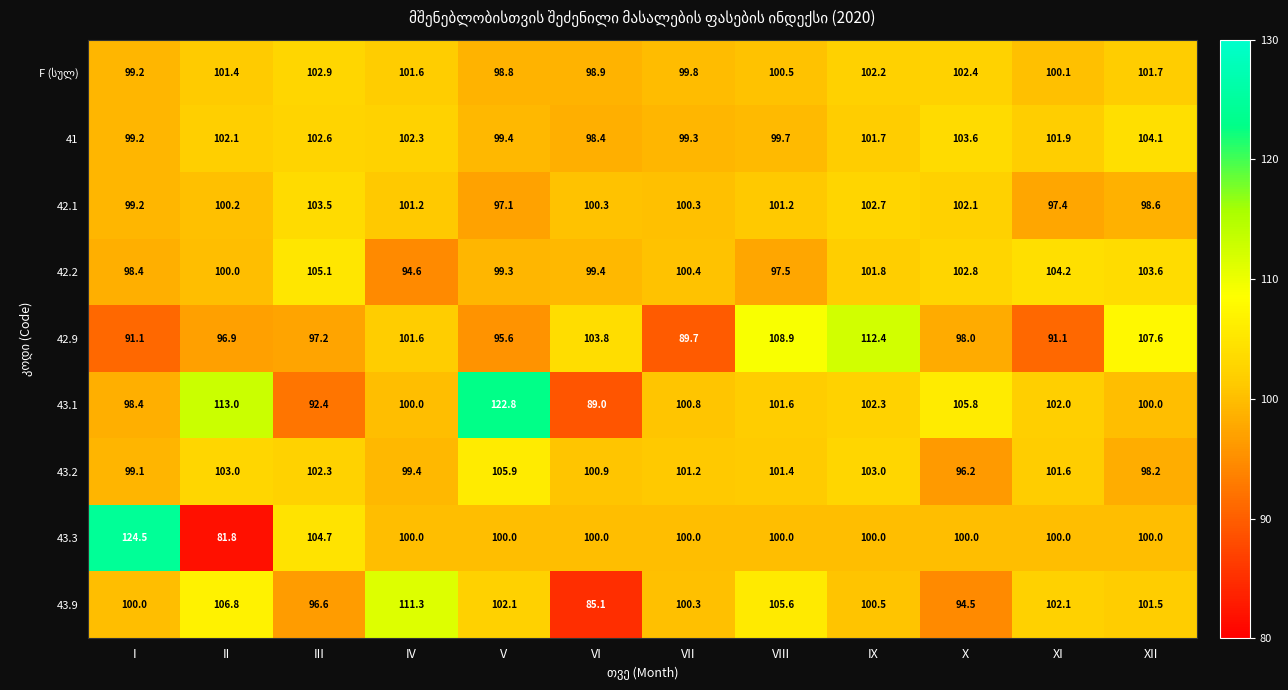

Which series changed the most between V and VI?

43.1